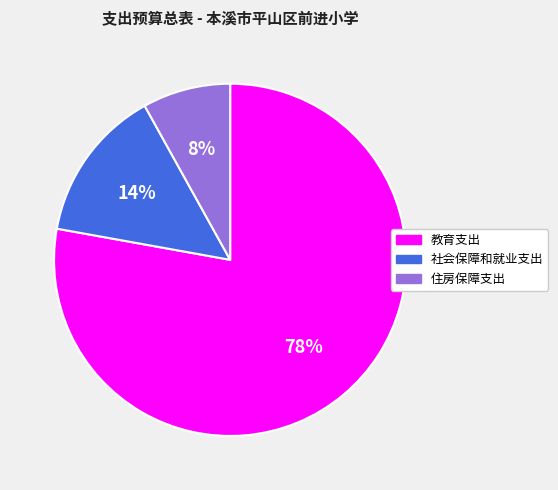

To the nearest percent, what is the average slice percentage?

33%